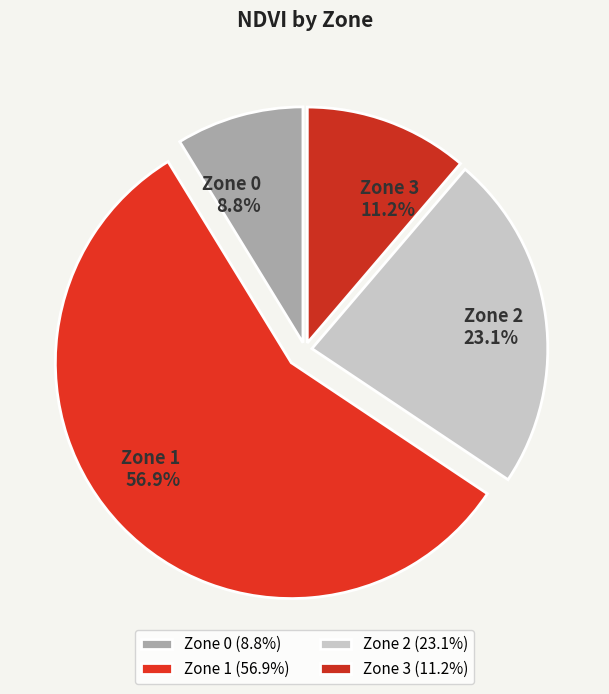

What is the largest slice in the pie chart?

Zone 1